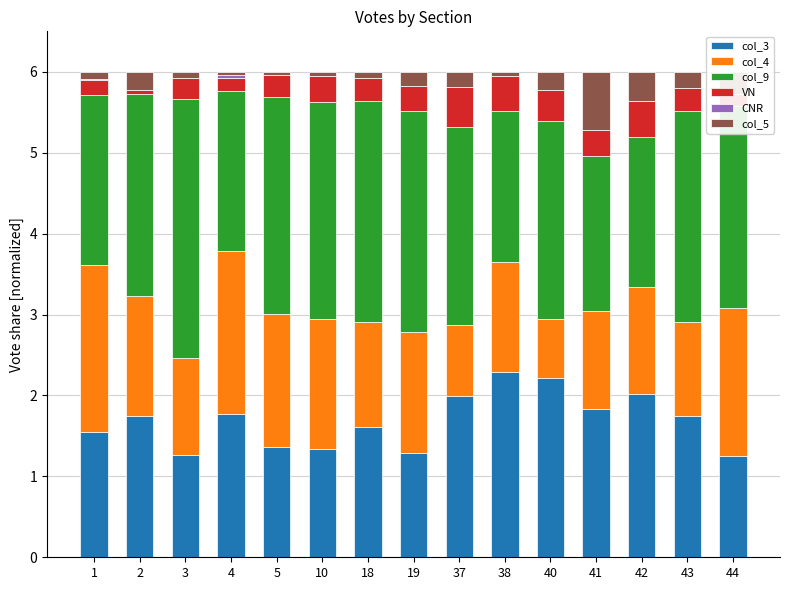

What is the difference between the highest and lowest values at 40?

2.5